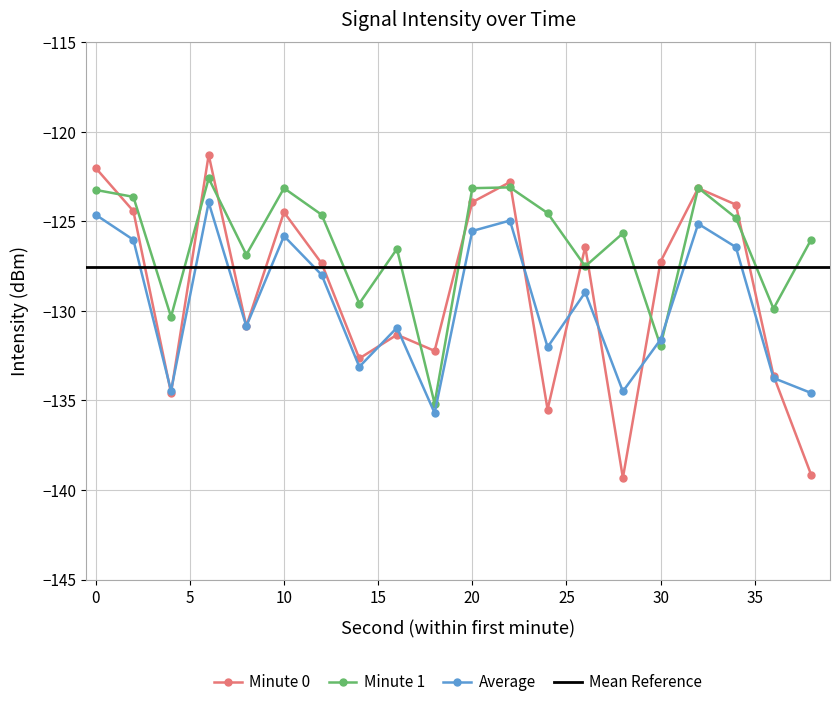

At which category does the chart reach its peak across all series?

6